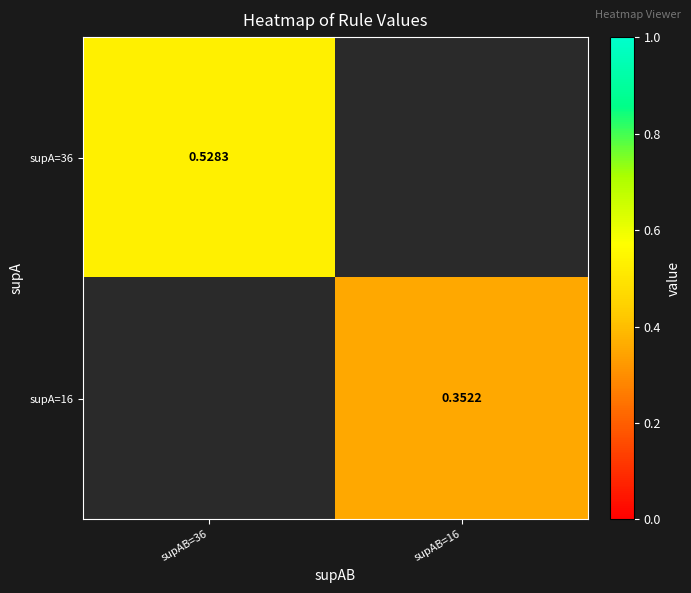

Is the value of supA=16 at supAB=16 greater than the value of supA=36 at supAB=36?

No